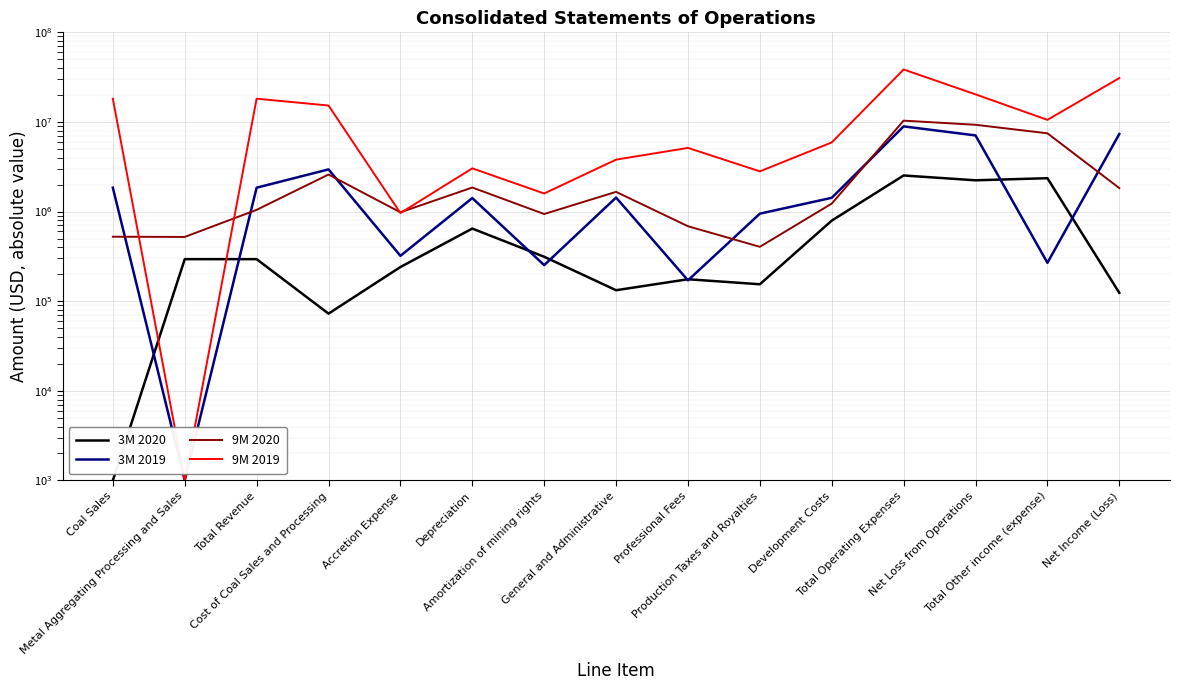

How many values in the 9M 2020 series exceed 1228333?

7